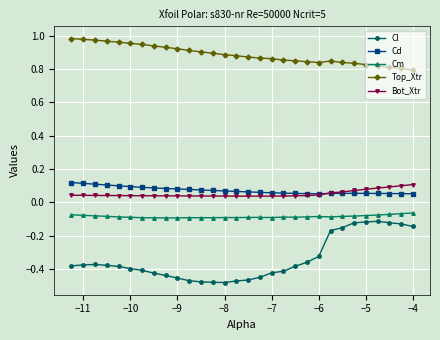

Which series has the largest total across all categories?

Top_Xtr